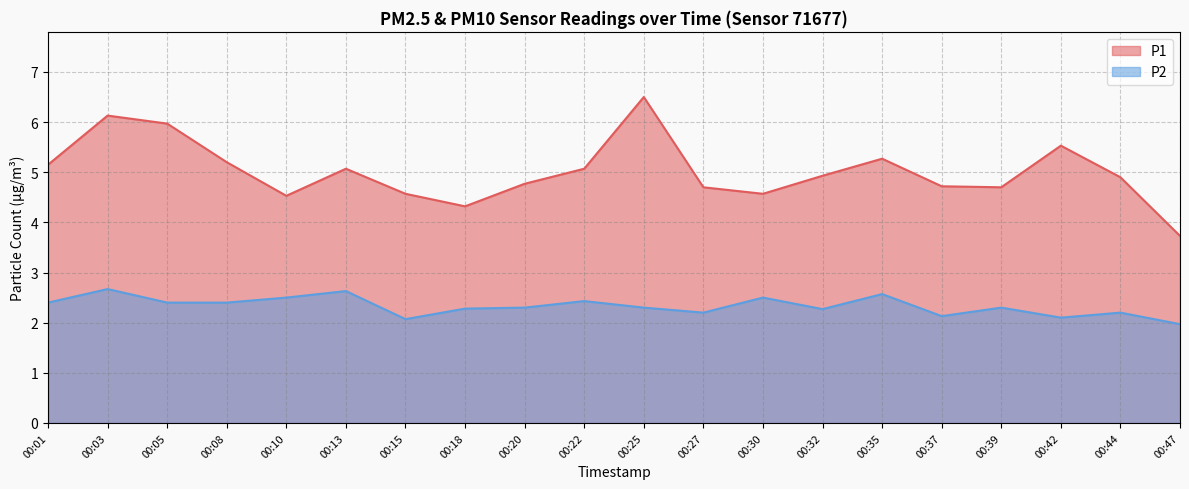

How many lines are shown in the chart?

2